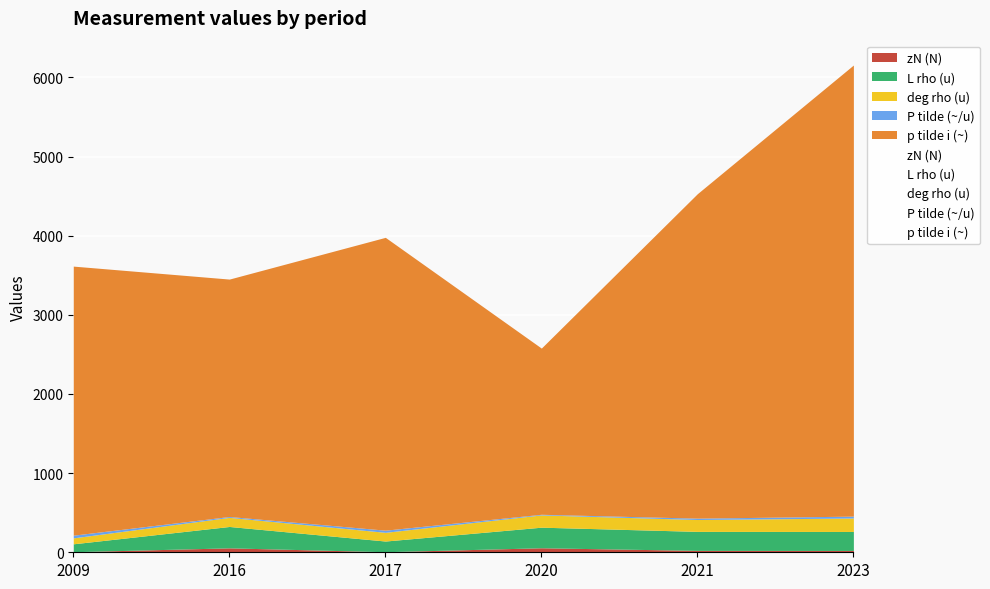

What is the smallest value displayed?

7.0